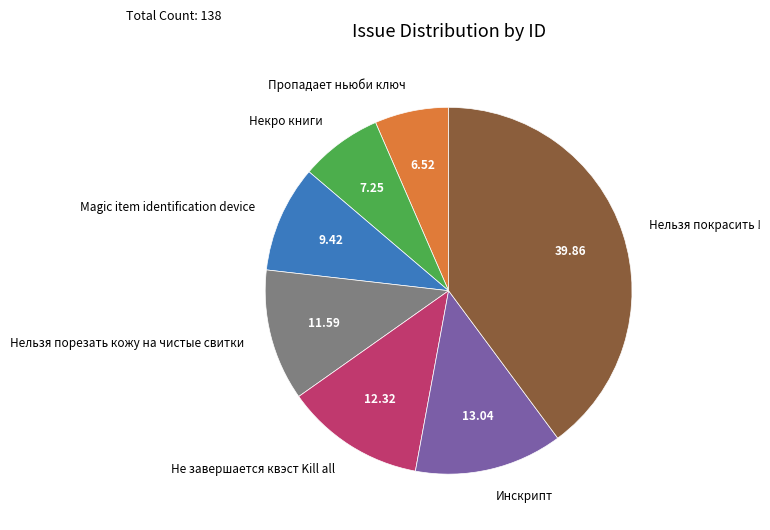

Count the number of slices in the pie.

7